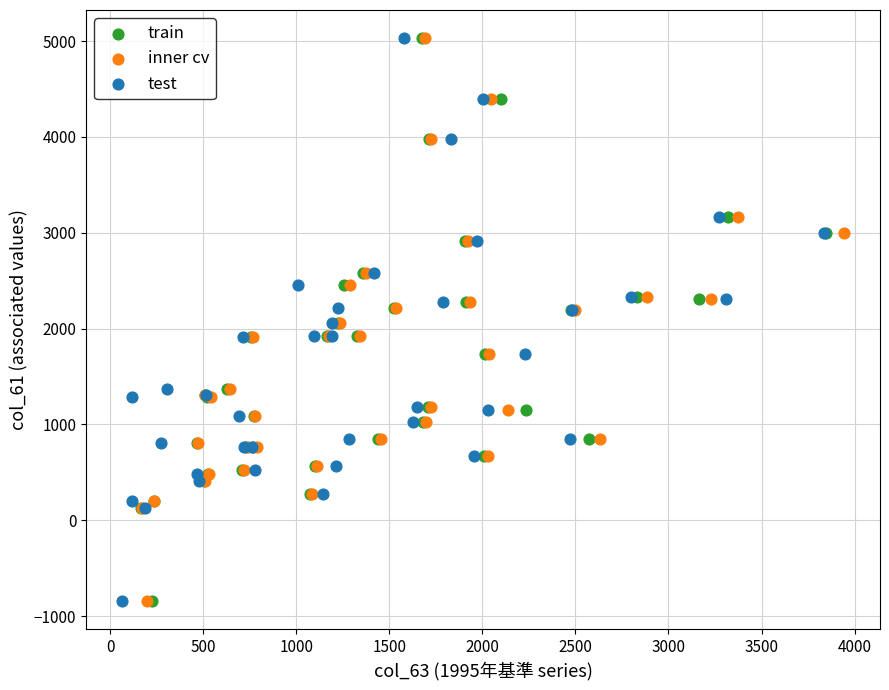

What are all the series names shown in the legend?

train, inner cv, test